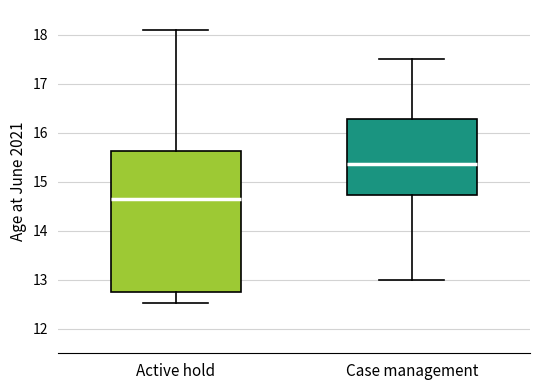

Which box's median line is the lowest?

Active hold